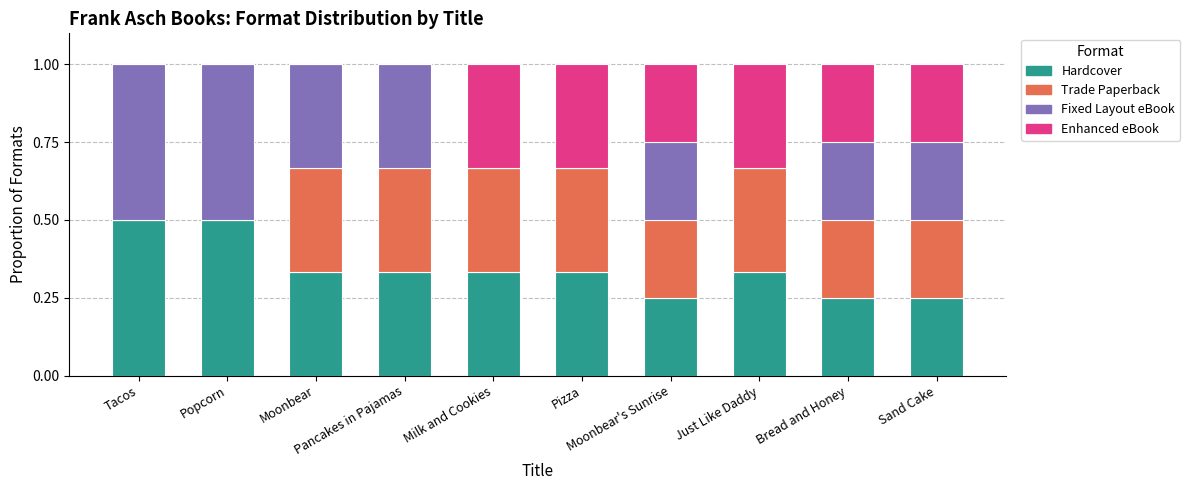

What is the sum of all Hardcover values?

3.4